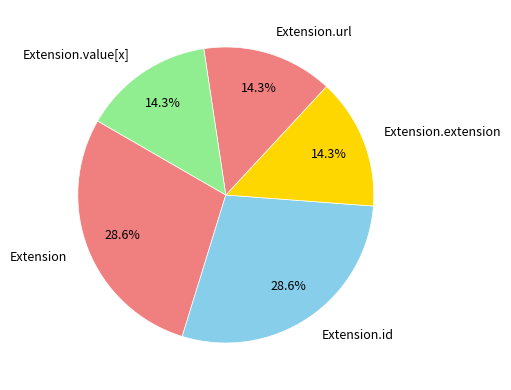

How much of the chart is everything except Extension.value[x]?

85.7%